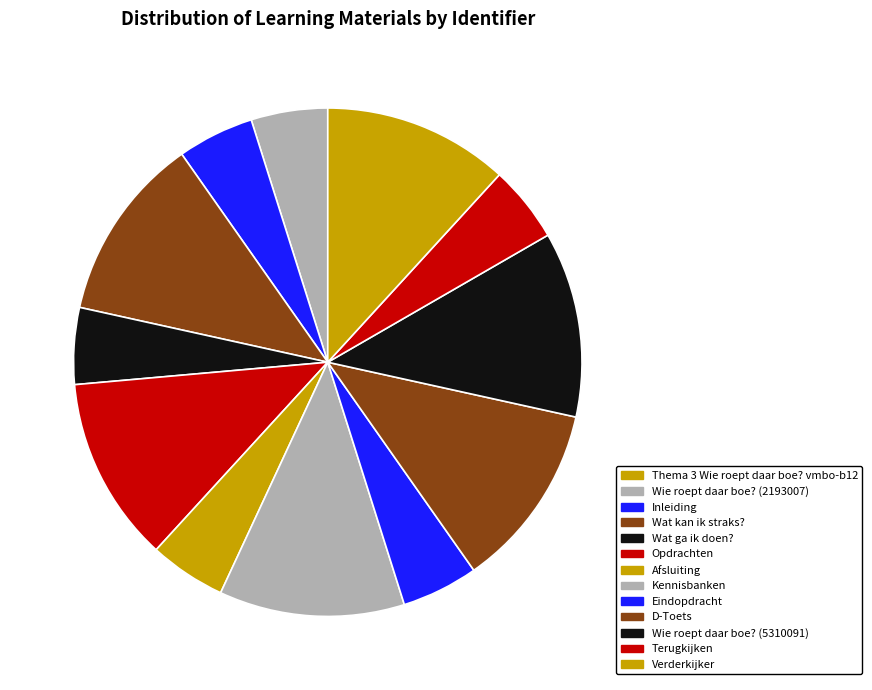

Is Inleiding the majority of the pie?

No